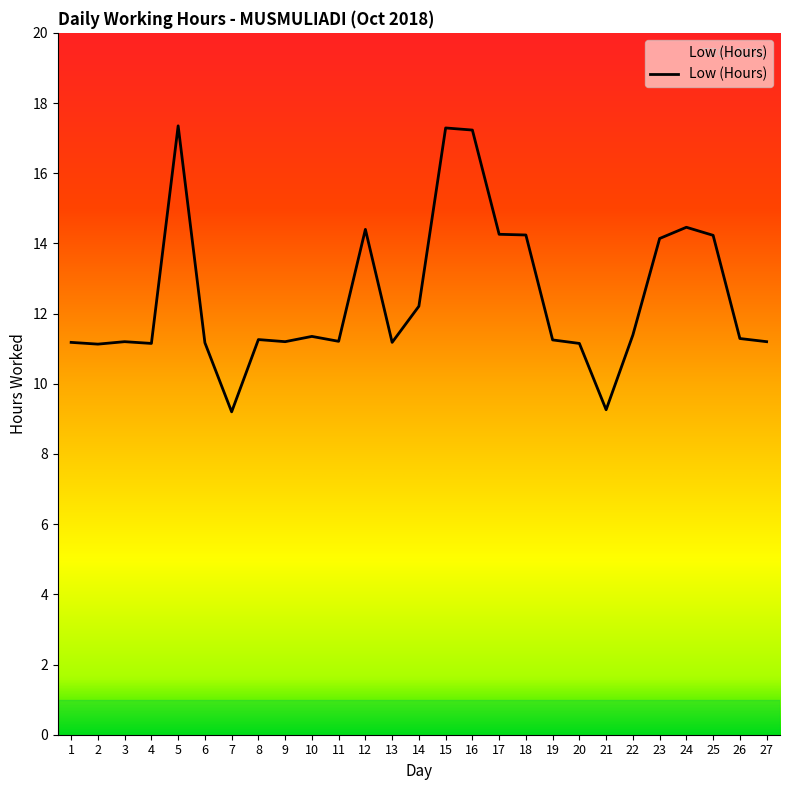

The chart shows a value of 12.2 at 7. True or false?

False